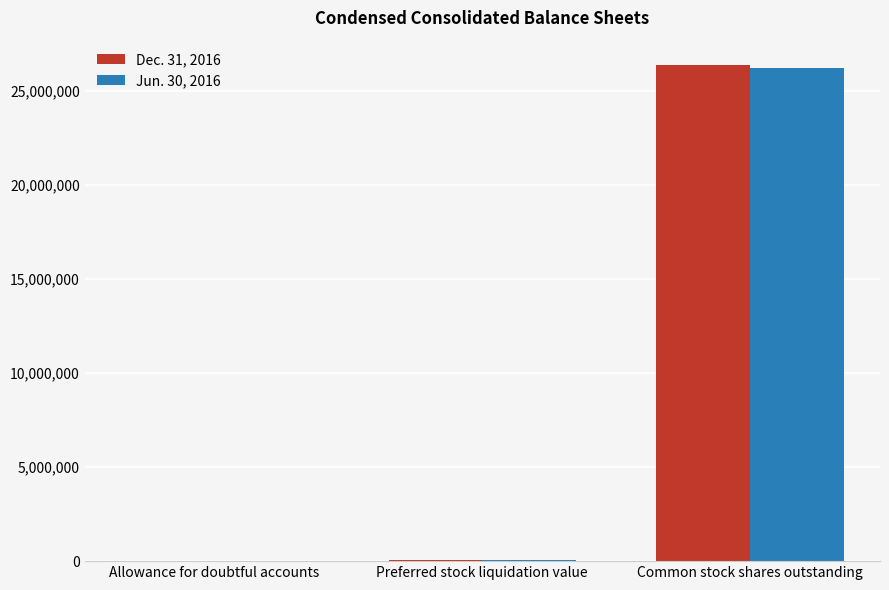

The value of Dec. 31, 2016 at Common stock shares outstanding is 39511148. True or false?

False